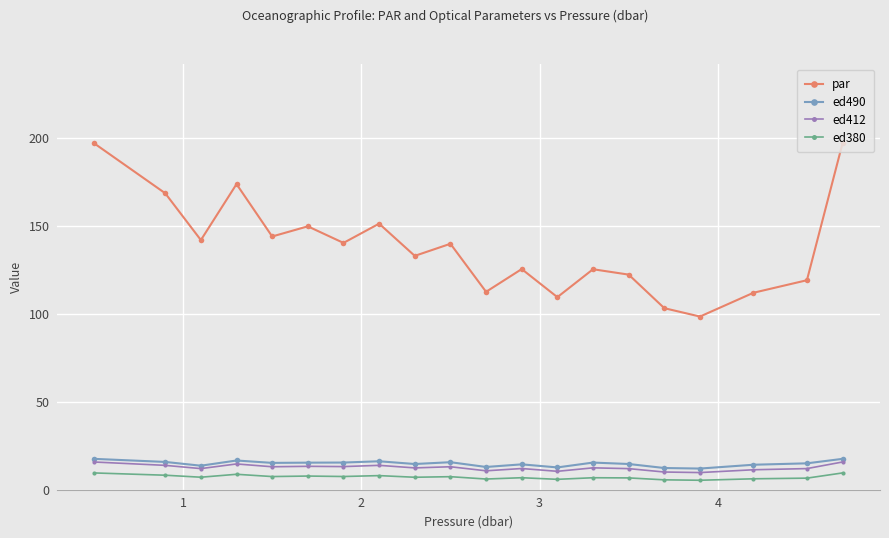

What is the maximum value for ed380?

9.4